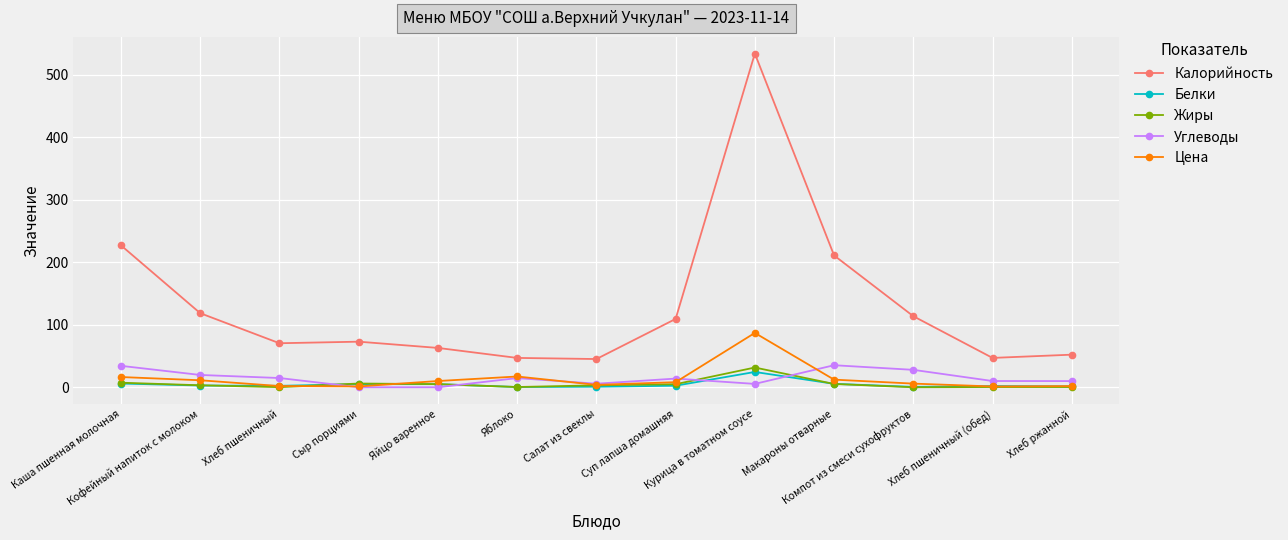

Does the chart display data point markers on the line(s)?

Yes